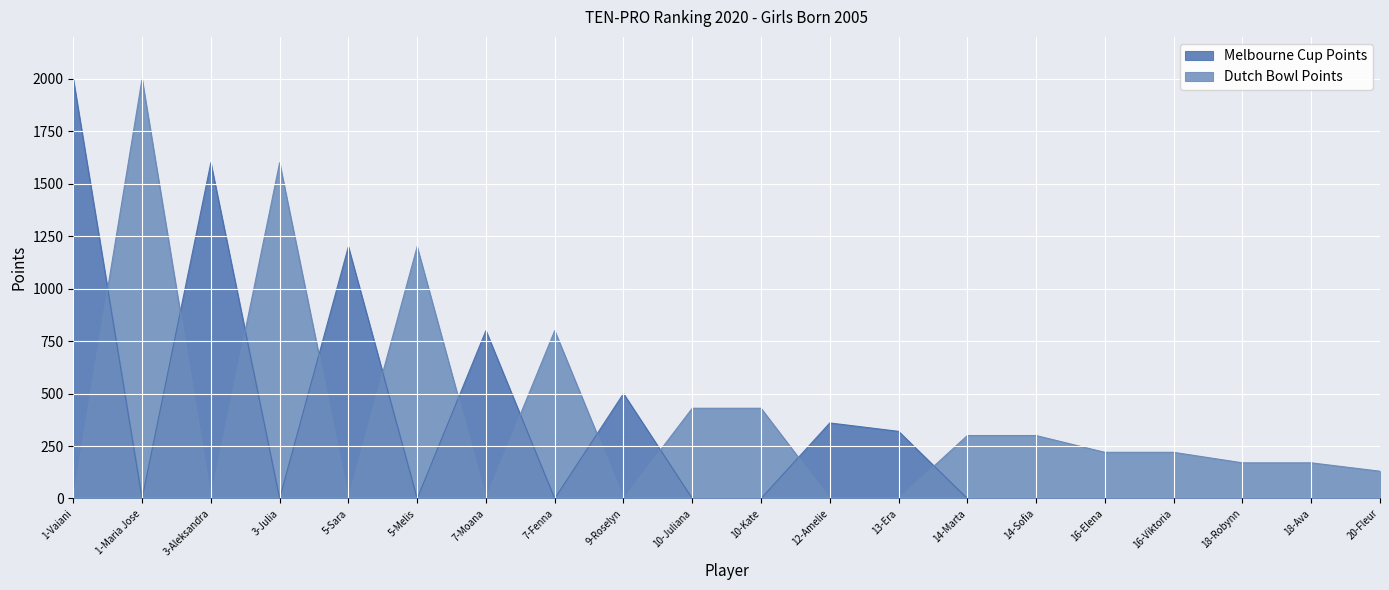

Where is Melbourne Cup Points nearest to the value 1000?

5-Sara